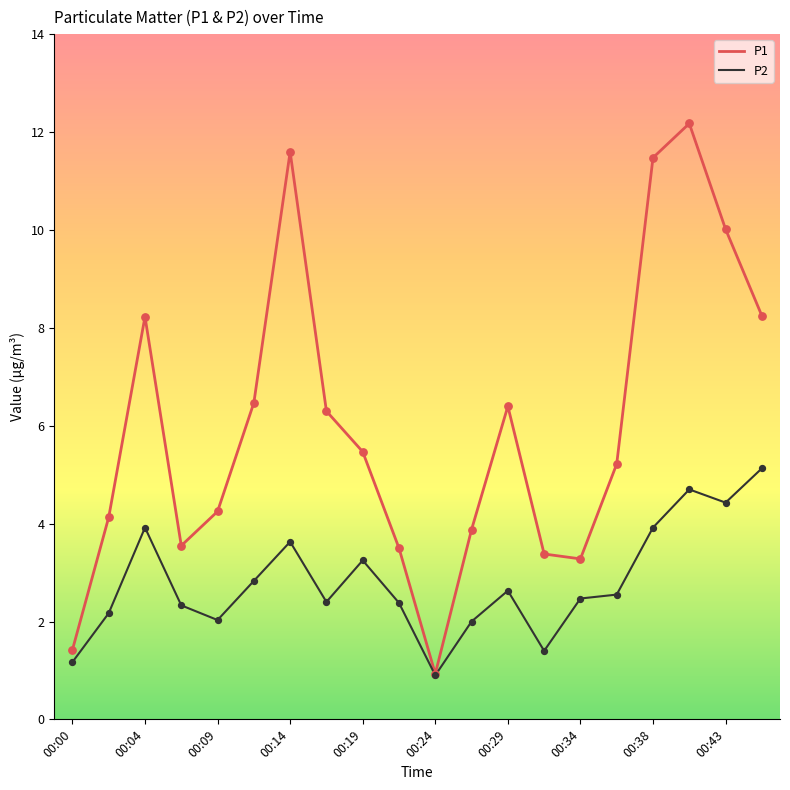

Which series has the largest total across all categories?

P1